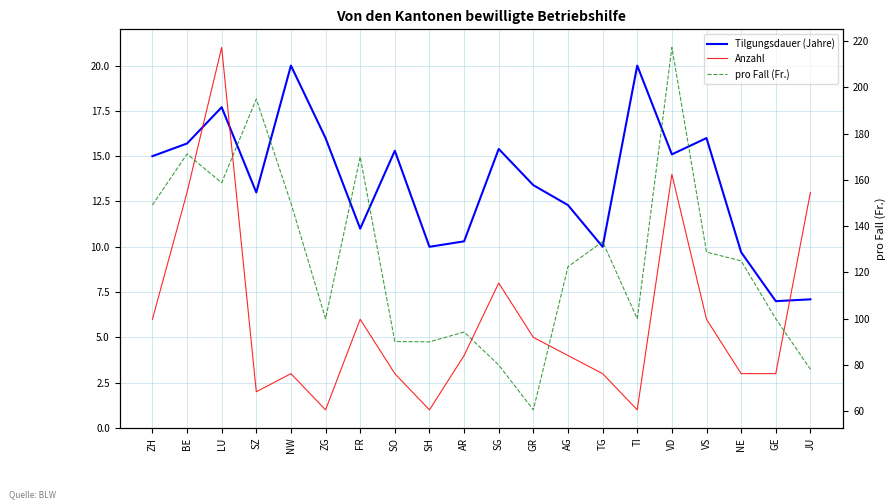

What is the label of the 2nd point from the left?

BE